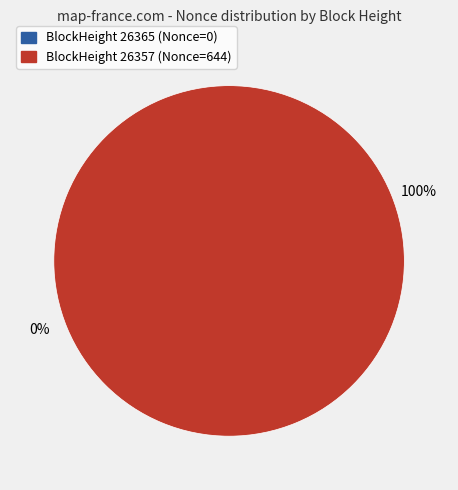

What portion of the pie excludes 26365?

100.0%